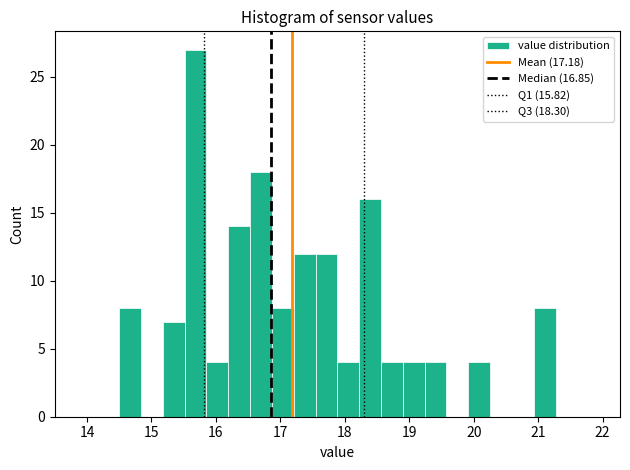

Around what value on the x-axis is the tallest bar? Give the approximate position of its centre, as read against the axis.

15.7